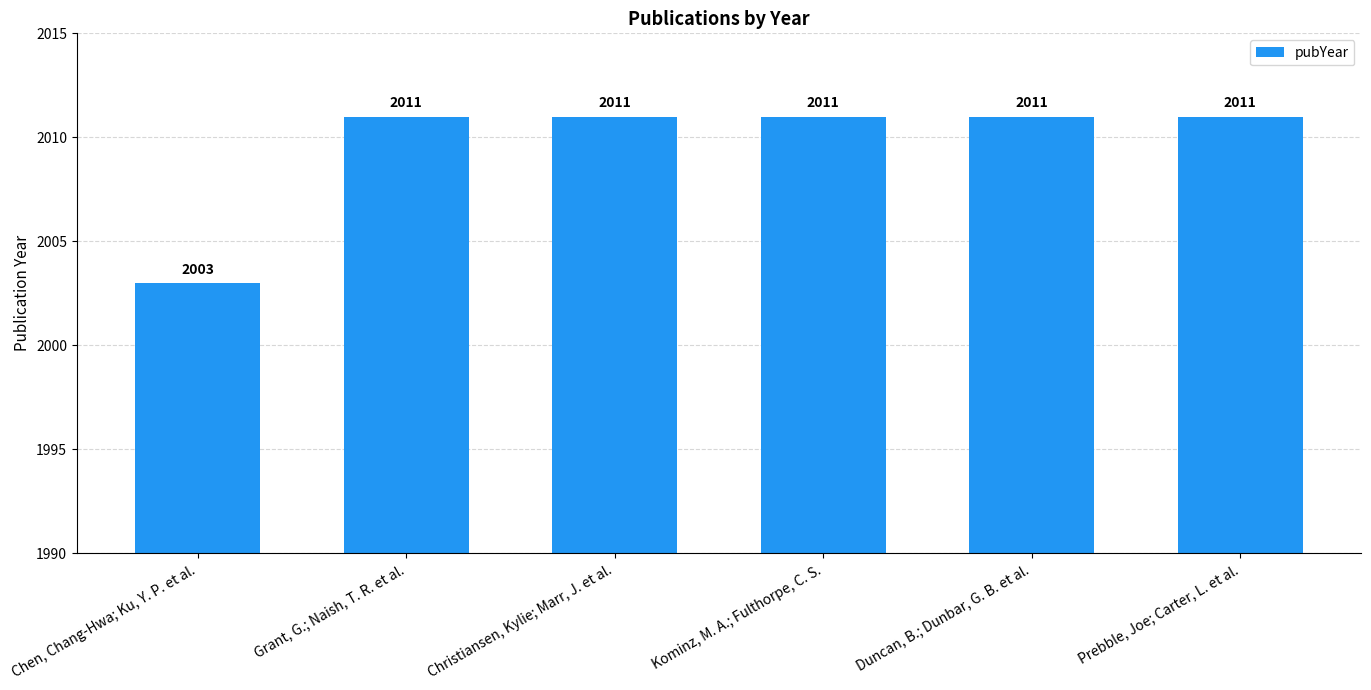

How many values are between 2011 and 2012?

5